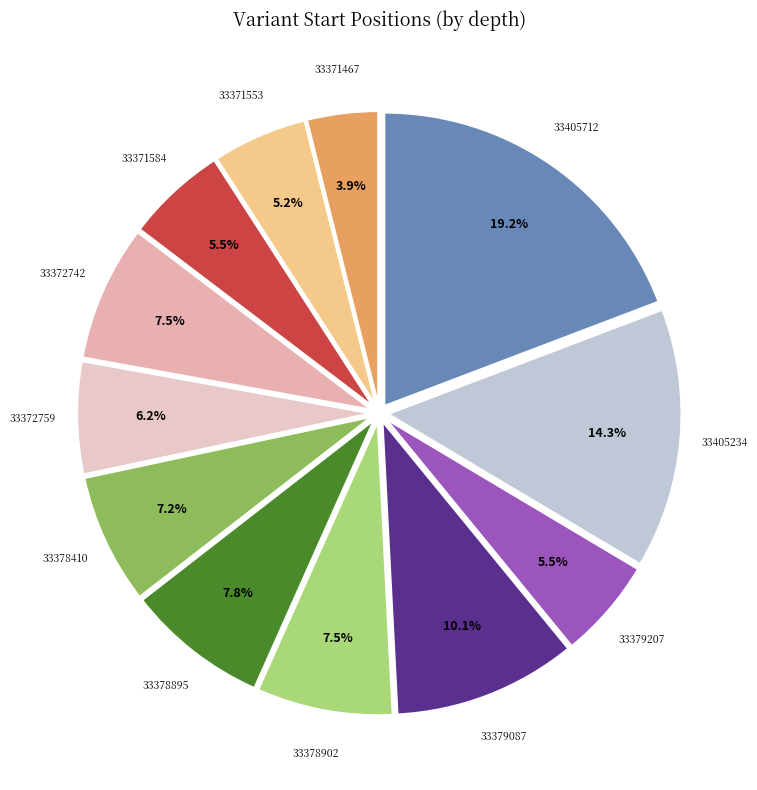

To the nearest percent, what is the average slice percentage?

8%